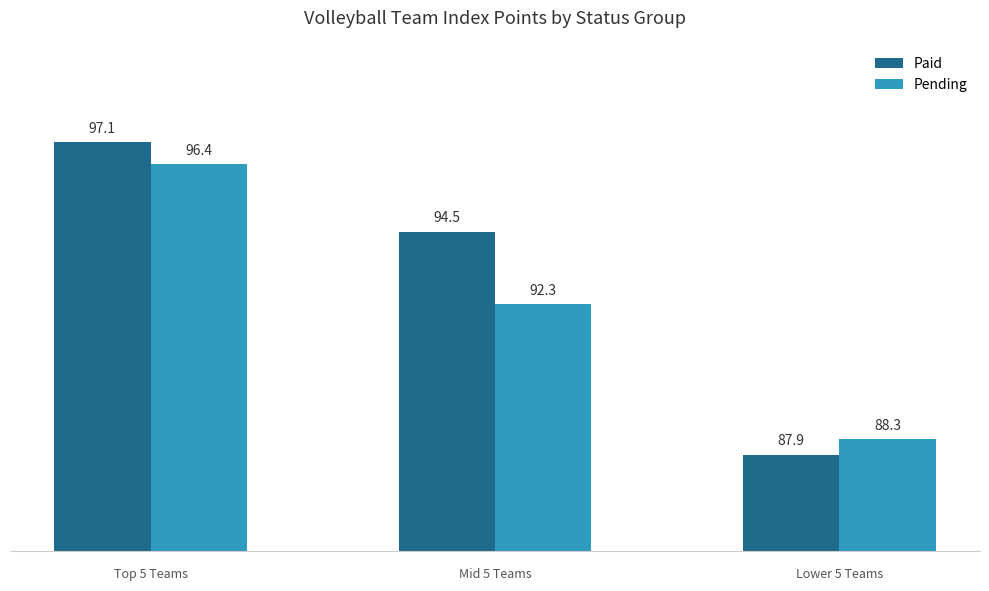

What are all the series names shown in the legend?

Paid, Pending